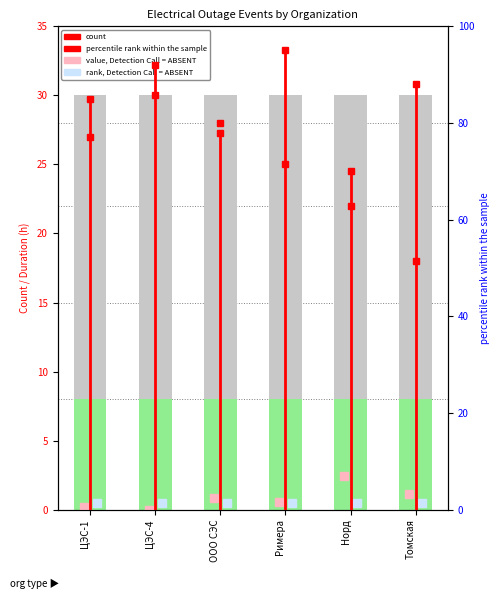

The value at ЦЭС-1 is 25. True or false?

False